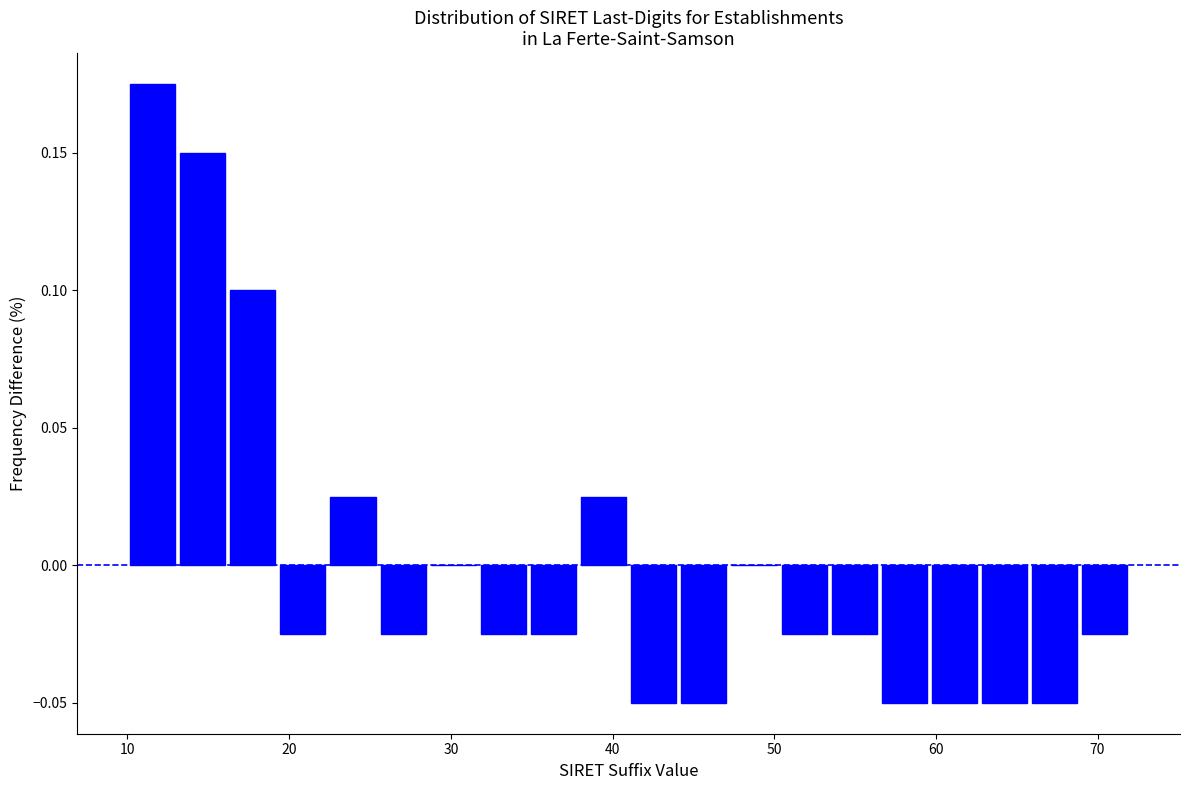

Read against the x-axis, roughly where is the centre of the tallest bar?

12